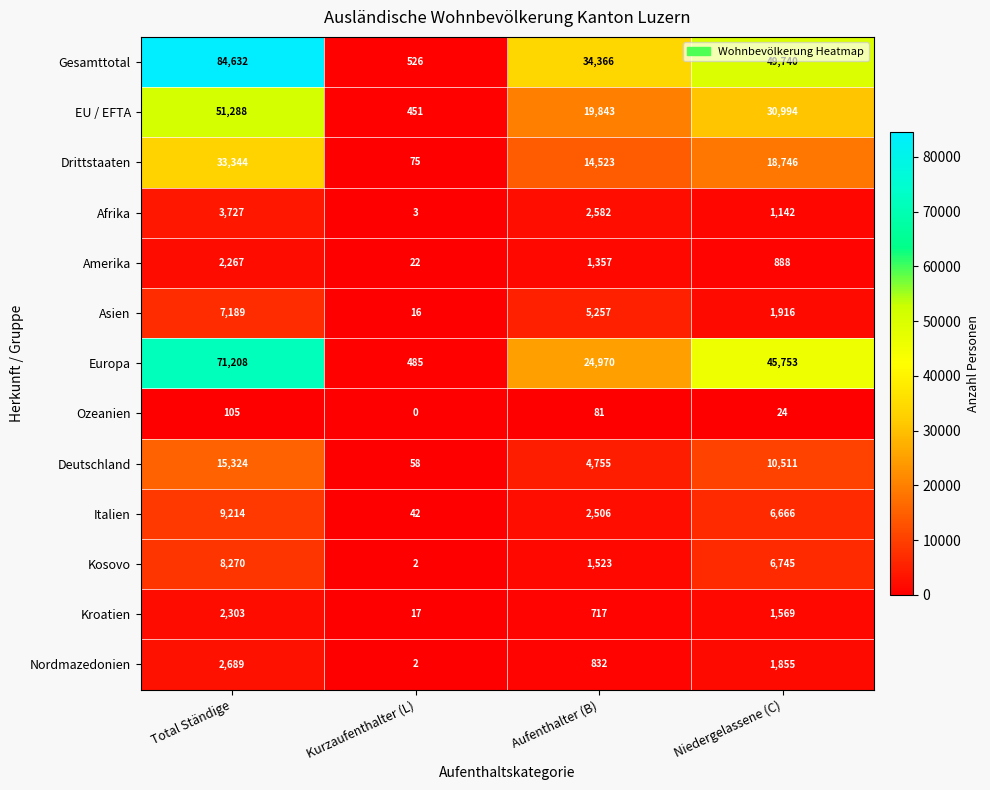

What is the difference between the maximum and second lowest values in the Afrika series?

2585